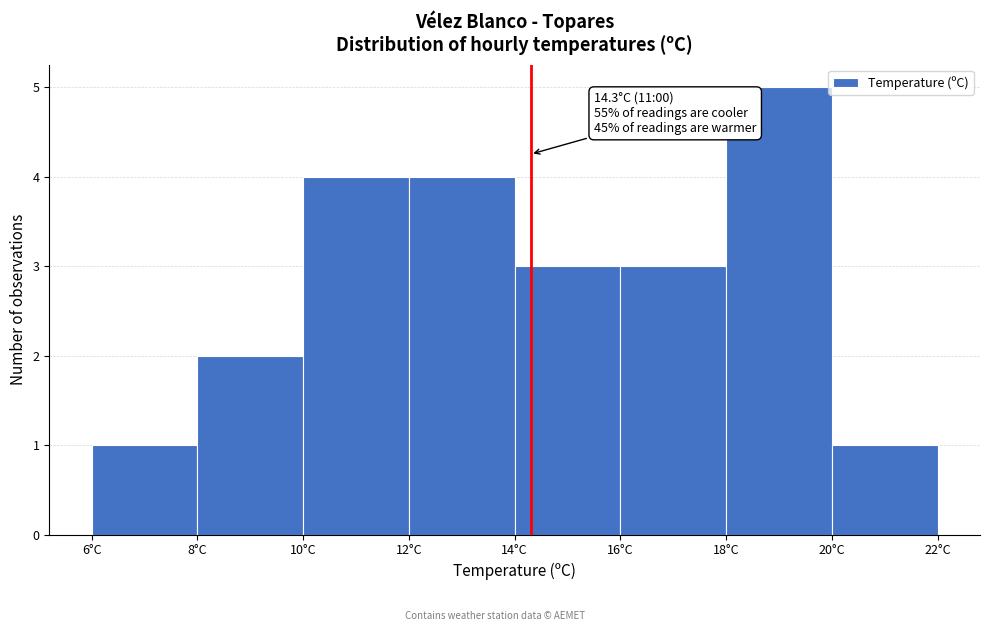

Which range on the x-axis has the tallest bar?

18 to 20